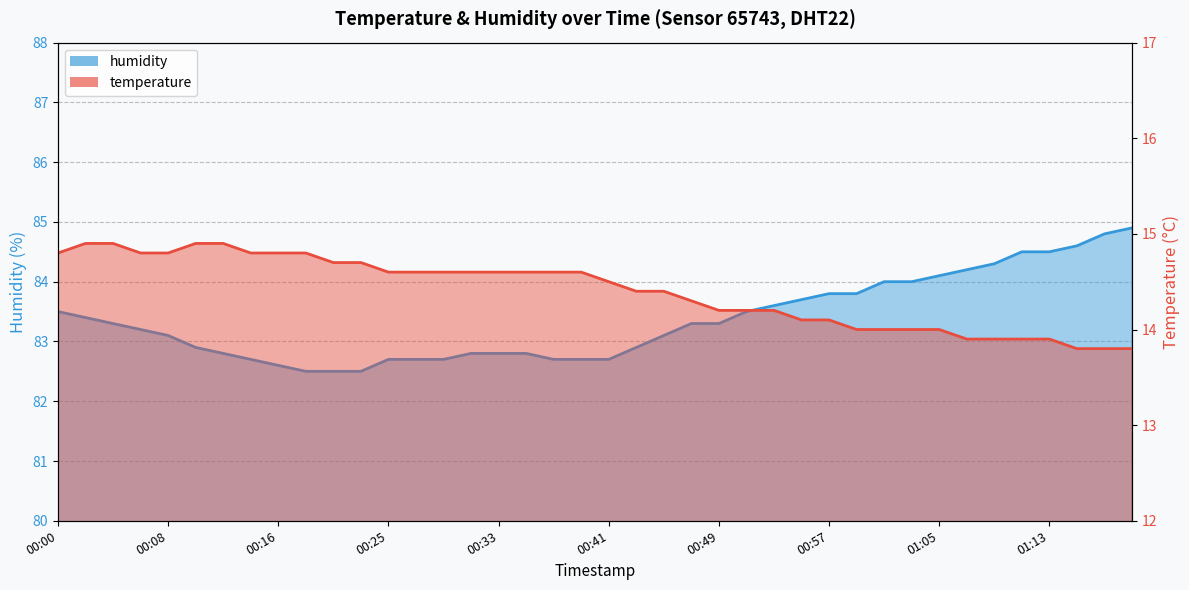

What is the value of the temperature point at the 10th from the left?

14.8